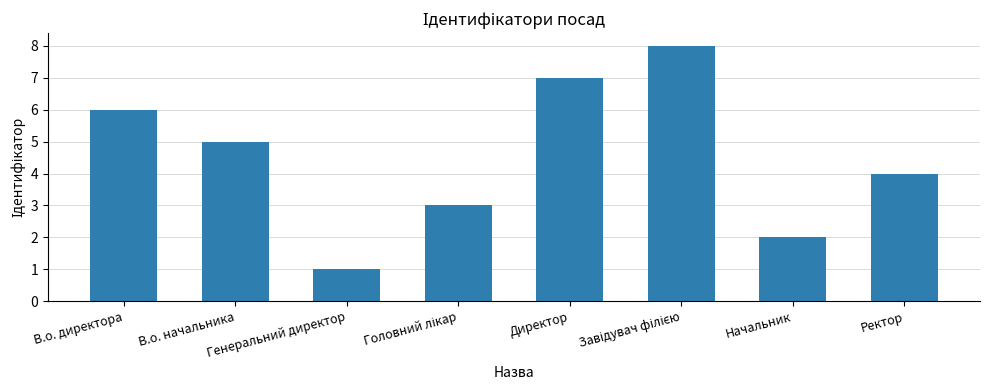

What position from the left is Генеральний директор?

3